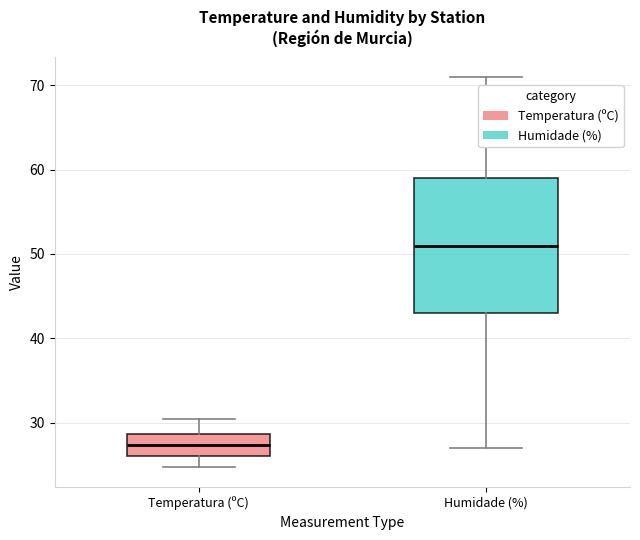

Which box is the tallest, from its lower edge to its upper edge?

Humidade (%)